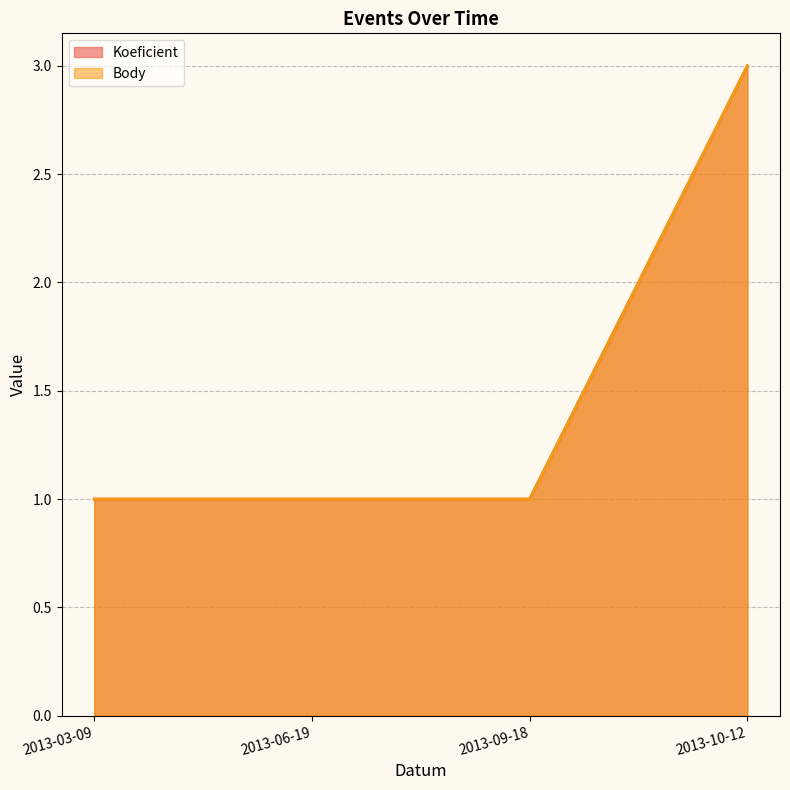

Count the number of data series in this chart.

2